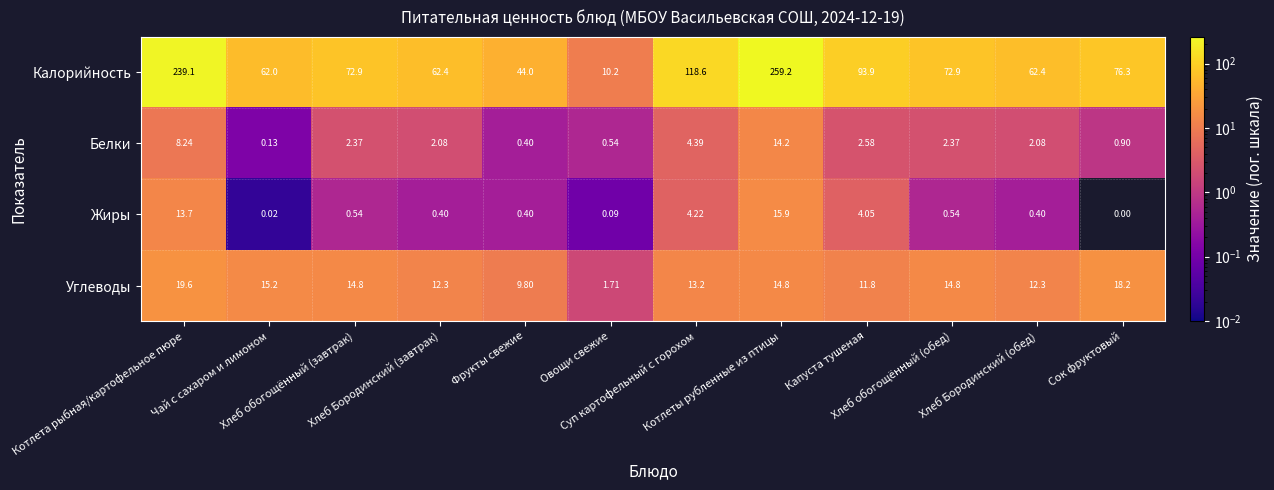

Which series has the largest range (max minus min)?

Калорийность